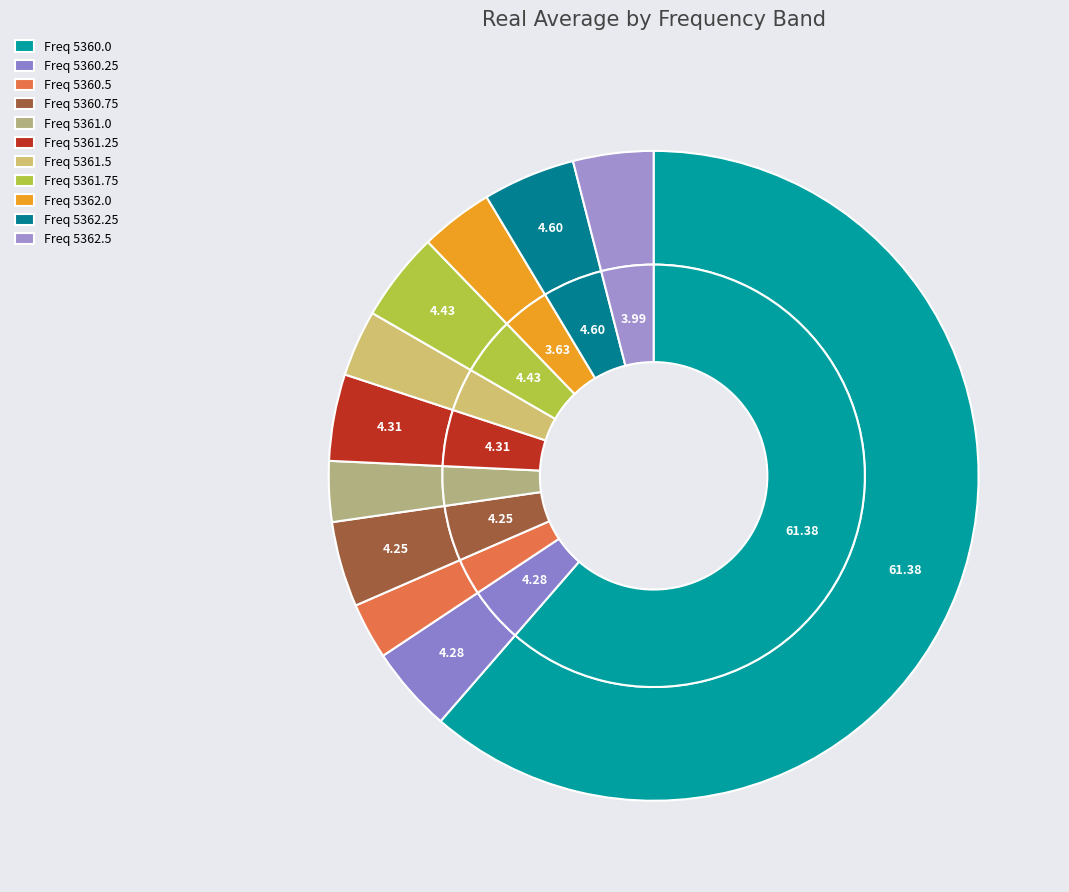

Combined, what portion of the pie is 5362.25 and 5362.0?

8.2%